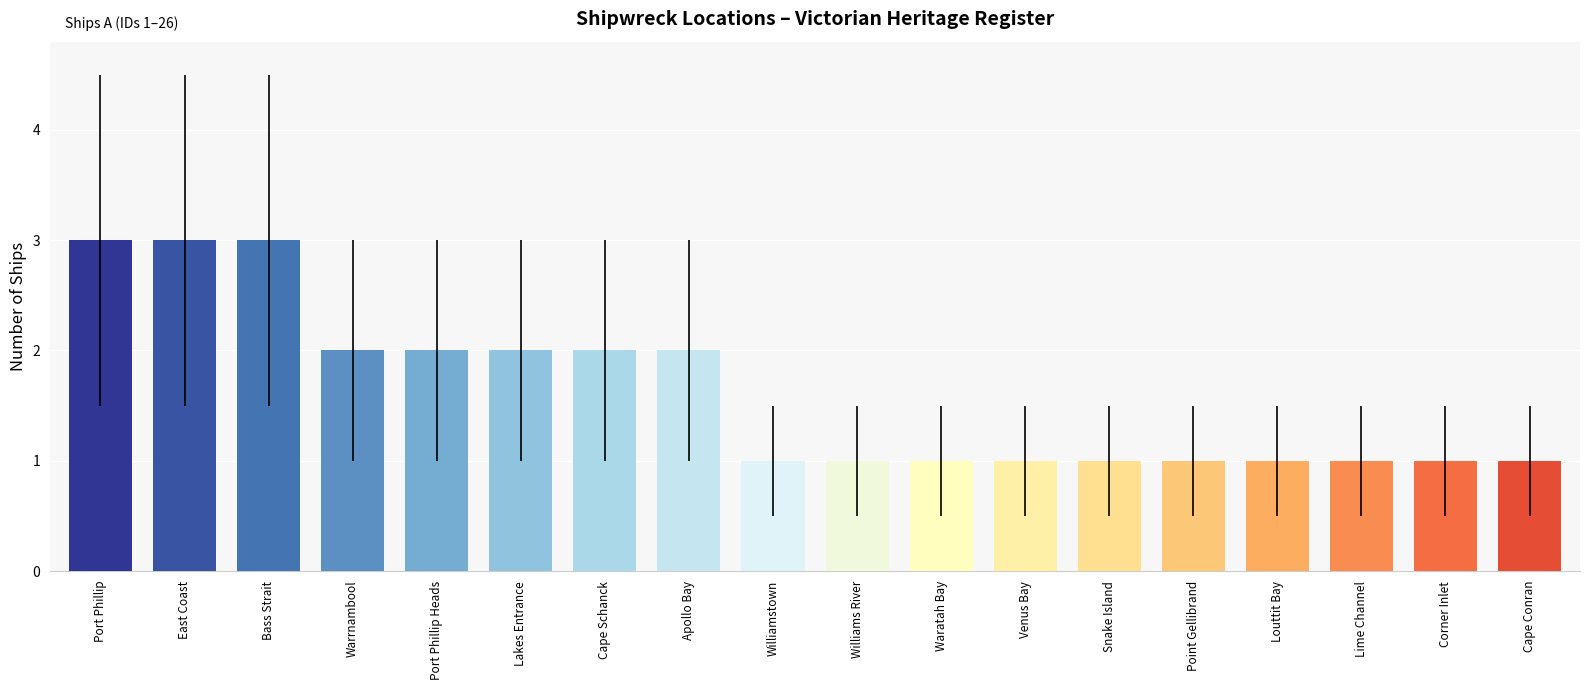

What is the ratio of the value at Apollo Bay to the value at Port Phillip Heads?

1.0